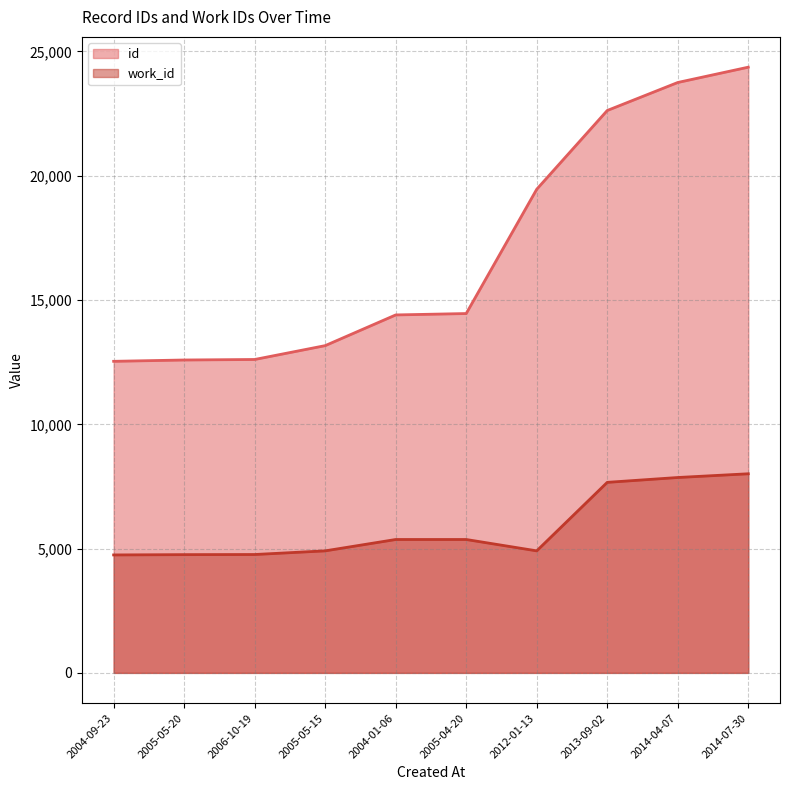

Reading left to right, transcribe all the data shown in this chart.

id: 2004-09-23=12534	2005-05-20=12587	2006-10-19=12608	2005-05-15=13165	2004-01-06=14400	2005-04-20=14456	2012-01-13=19456	2013-09-02=22624	2014-04-07=23751	2014-07-30=24367
work_id: 2004-09-23=4745	2005-05-20=4757	2006-10-19=4762	2005-05-15=4909	2004-01-06=5366	2005-04-20=5366	2012-01-13=4909	2013-09-02=7665	2014-04-07=7860	2014-07-30=8010